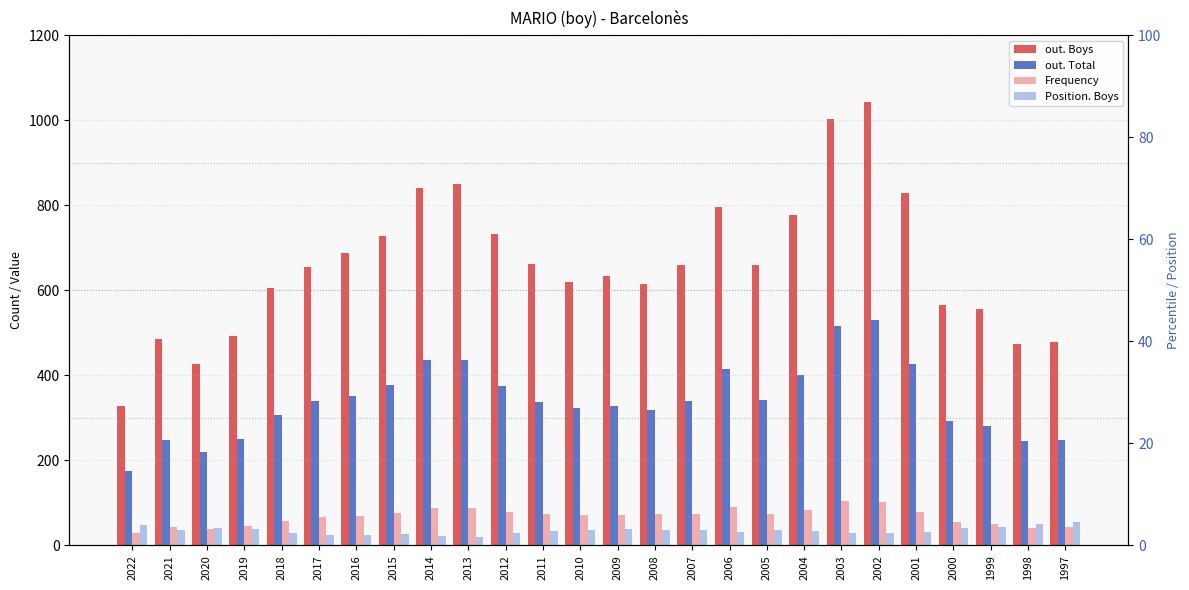

What is the spread (max minus min) of values at 2008?

578